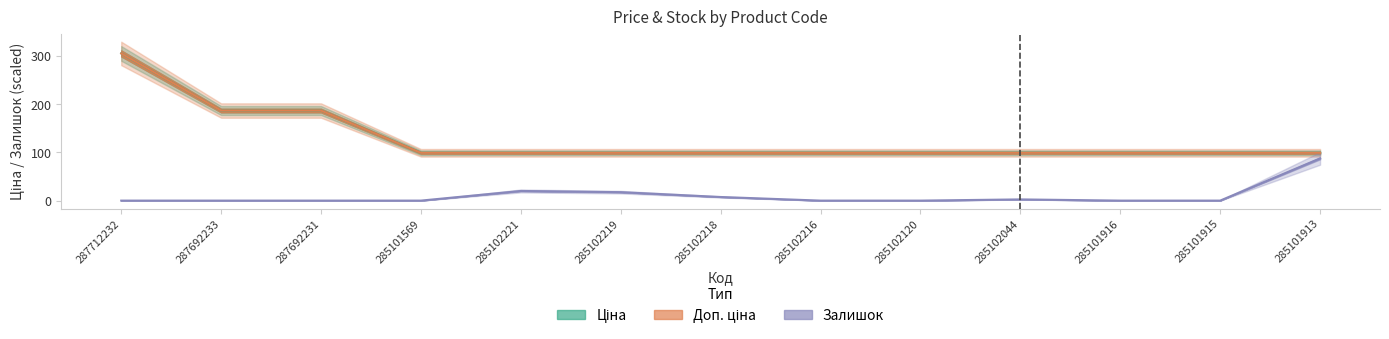

What is the label of the 11th point from the left?

285101916